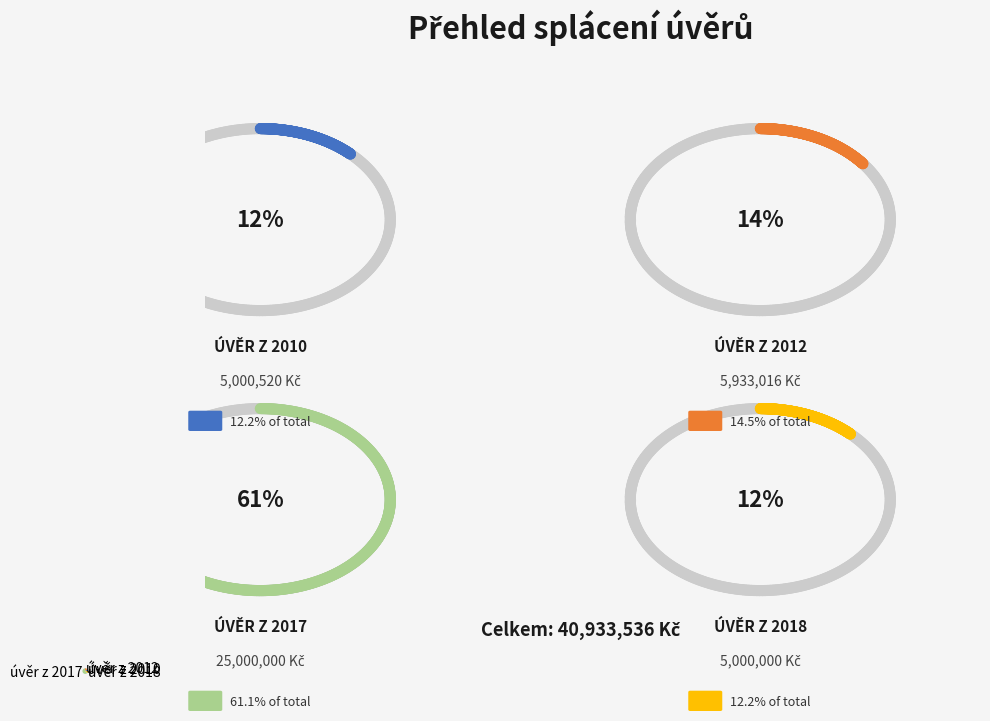

Approximately how many times larger is the value at úvěr z 2017 compared to úvěr z 2018?

5.0